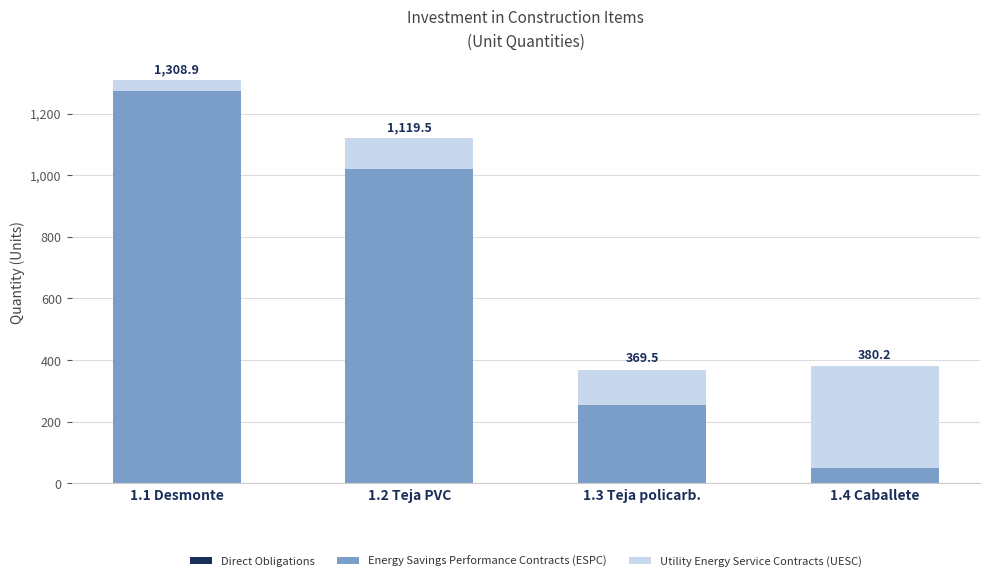

What is the value of the Energy Savings Performance Contracts (ESPC) bar at the 2nd from the left?

1019.1